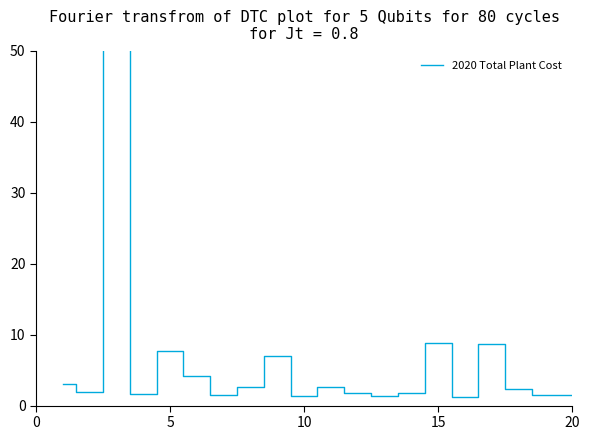

What is the maximum value shown in the chart?

50.2